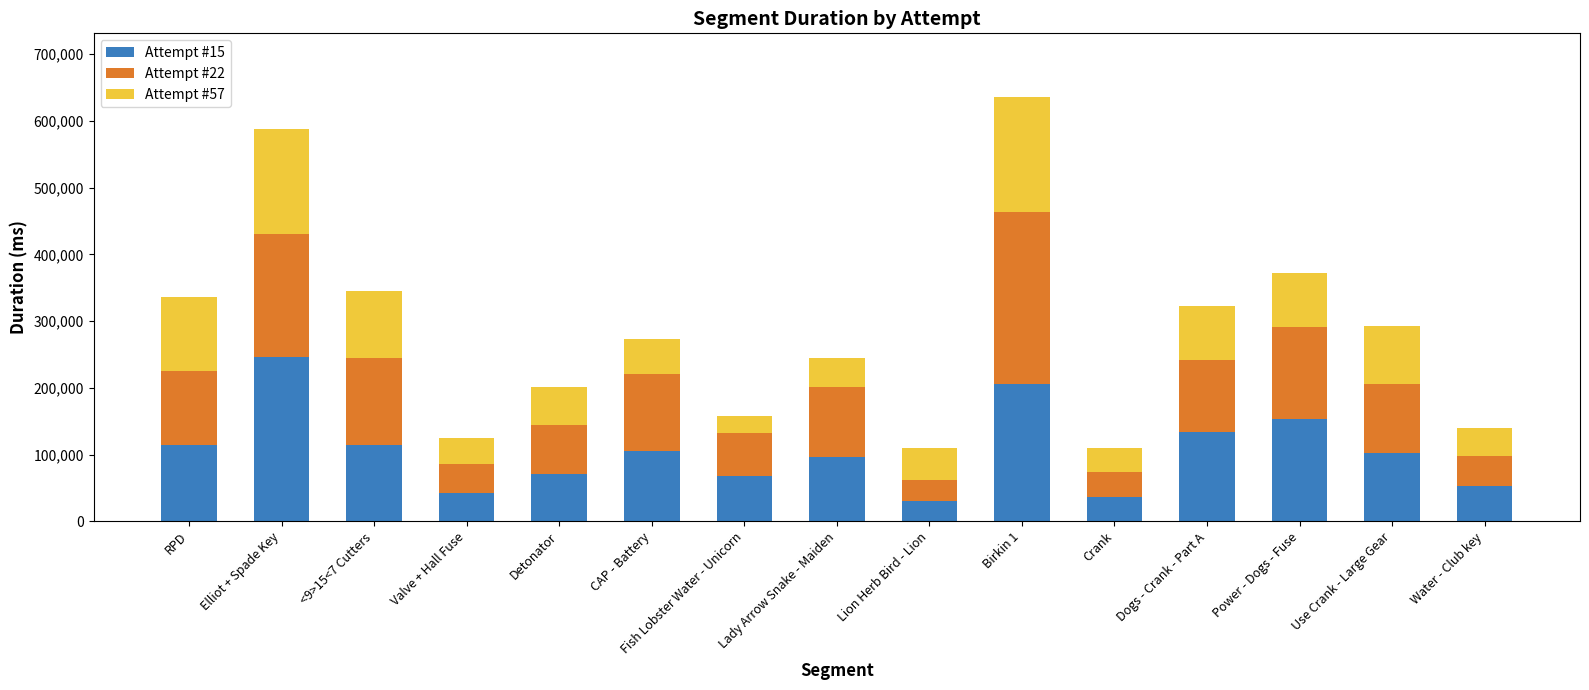

At which label does Attempt #15 reach its peak?

Elliot + Spade Key